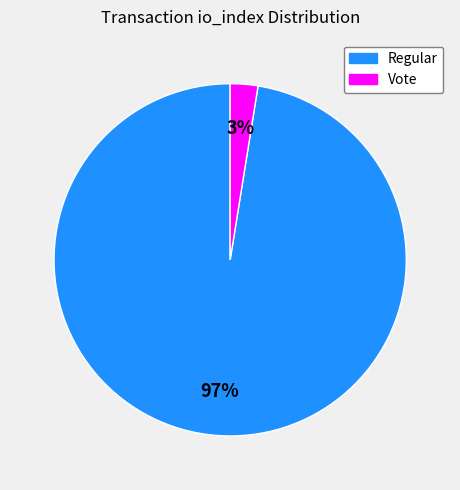

To the nearest percent, what is the average slice percentage?

50%